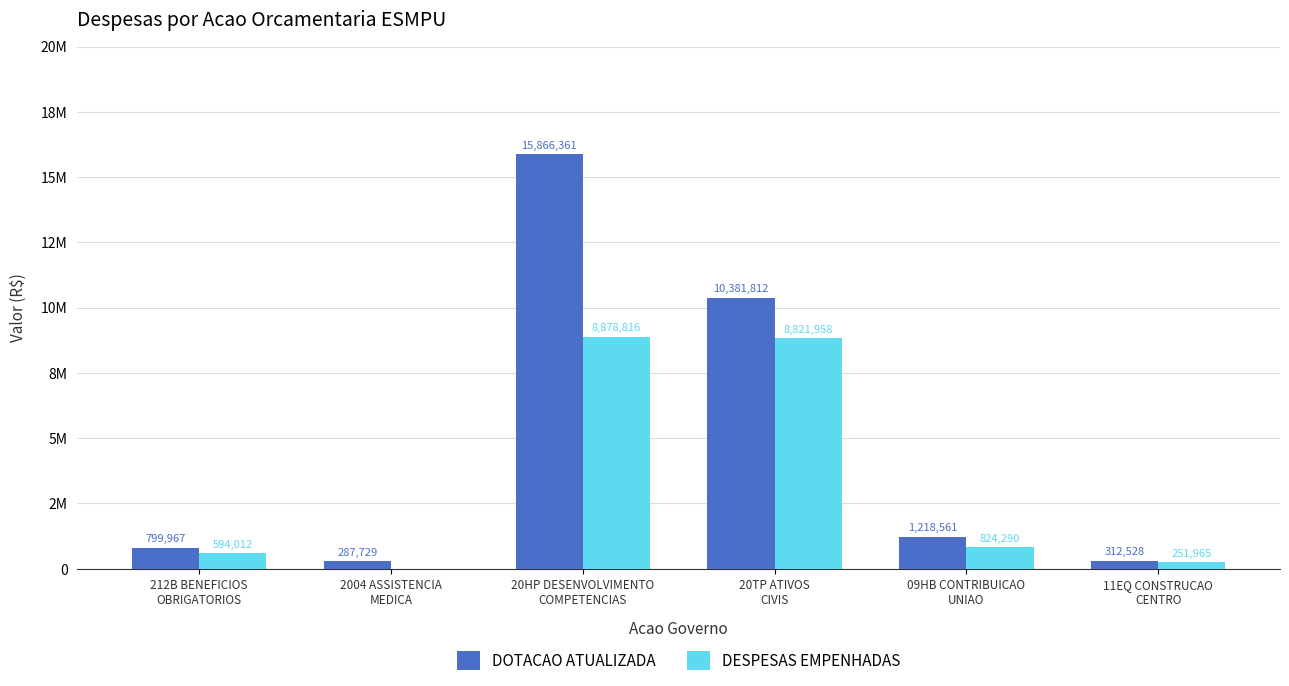

True or false: DESPESAS EMPENHADAS has a value of 2159553.9 at 20TP ATIVOS
CIVIS.

False